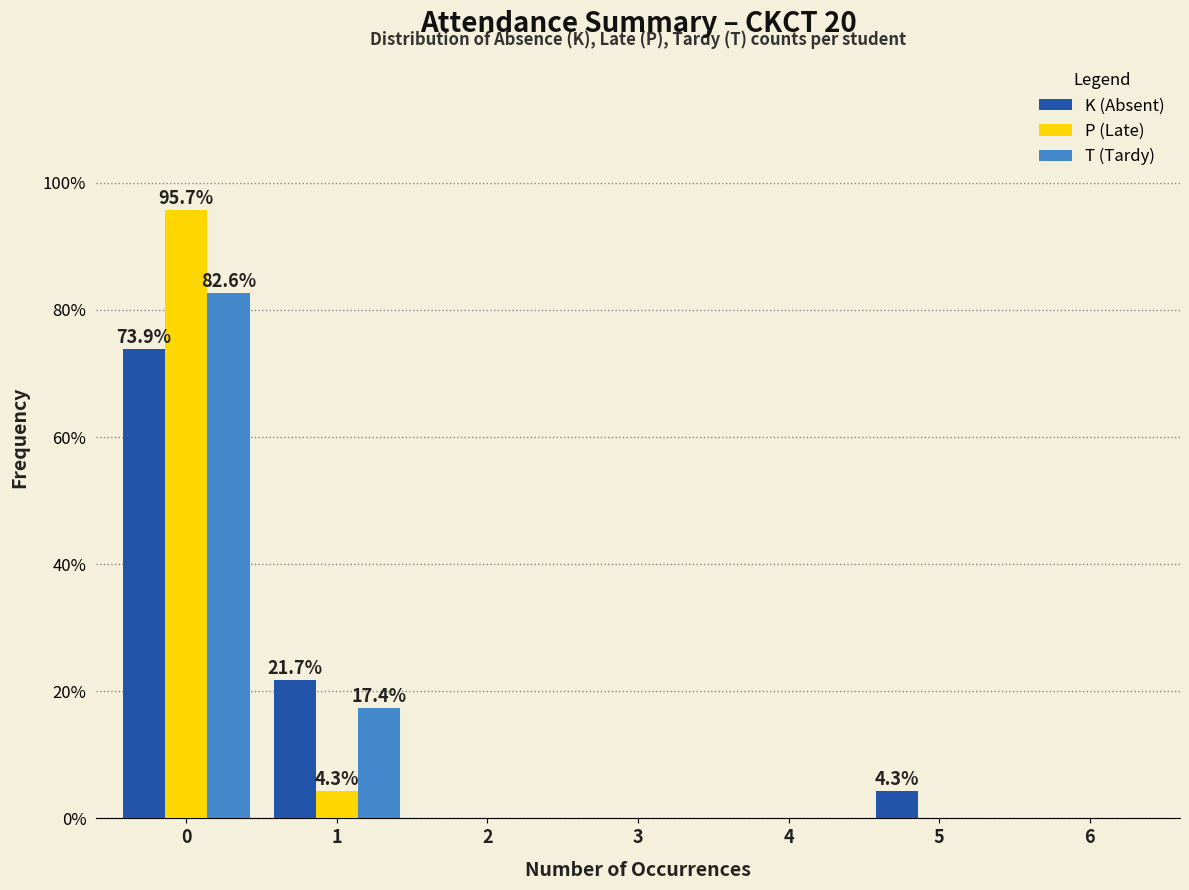

Reading left to right, what are all the values shown in this chart?

K (Absent): 0=73.9	1=21.7	2=0.0	3=0.0	4=0.0	5=4.3	6=0.0
P (Late): 0=95.7	1=4.3	2=0.0	3=0.0	4=0.0	5=0.0	6=0.0
T (Tardy): 0=82.6	1=17.4	2=0.0	3=0.0	4=0.0	5=0.0	6=0.0